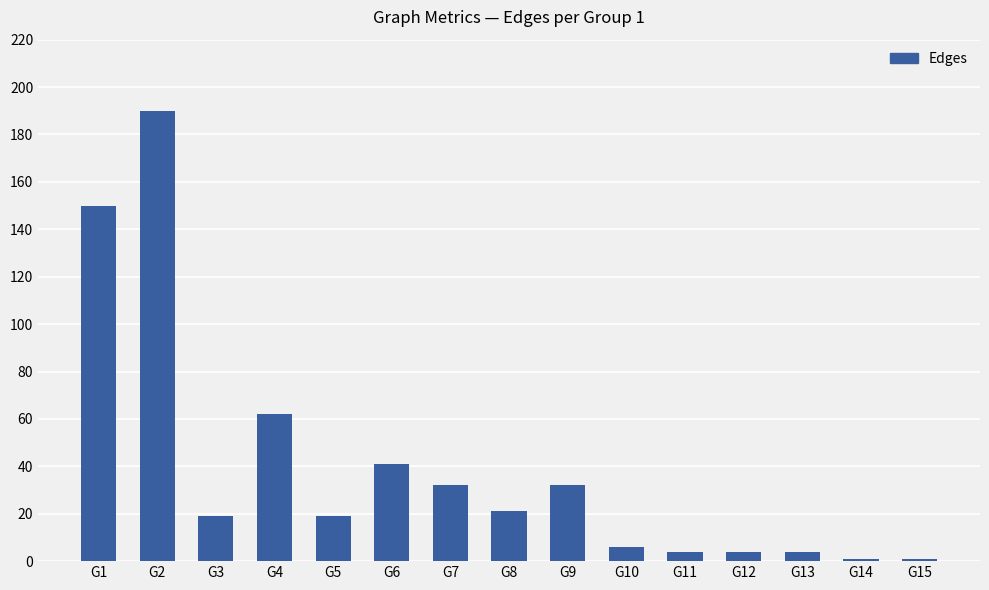

What is the value of the 4th bar from the left?

62